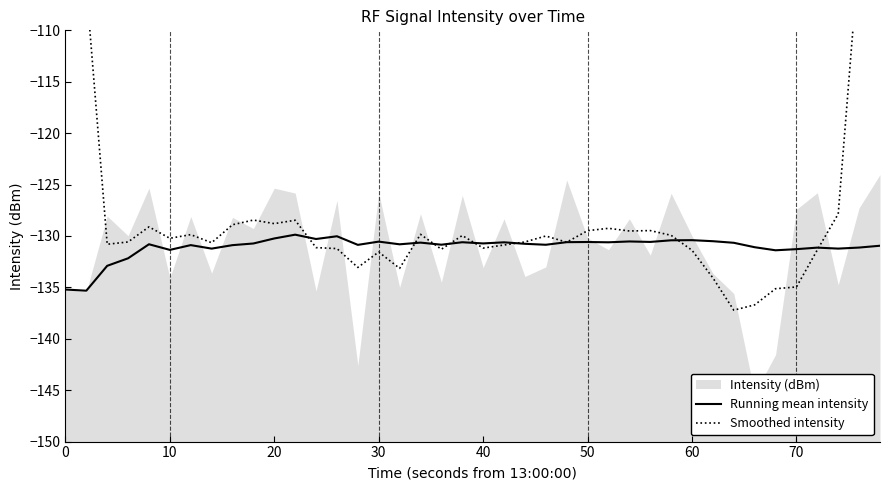

What is the highest value of the Running mean intensity series?

-129.9